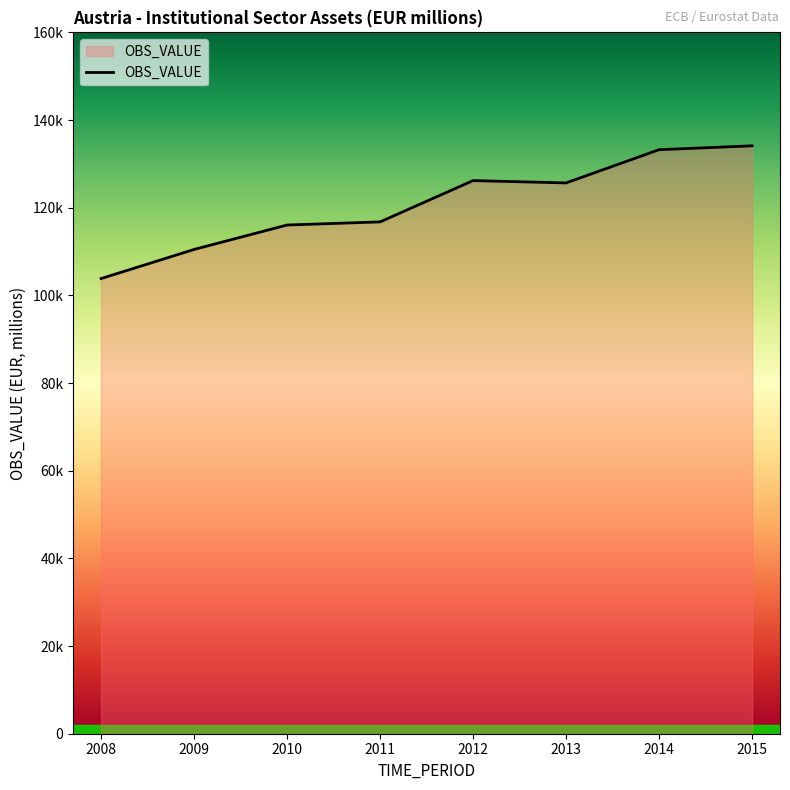

Does the chart have visible grid lines?

No